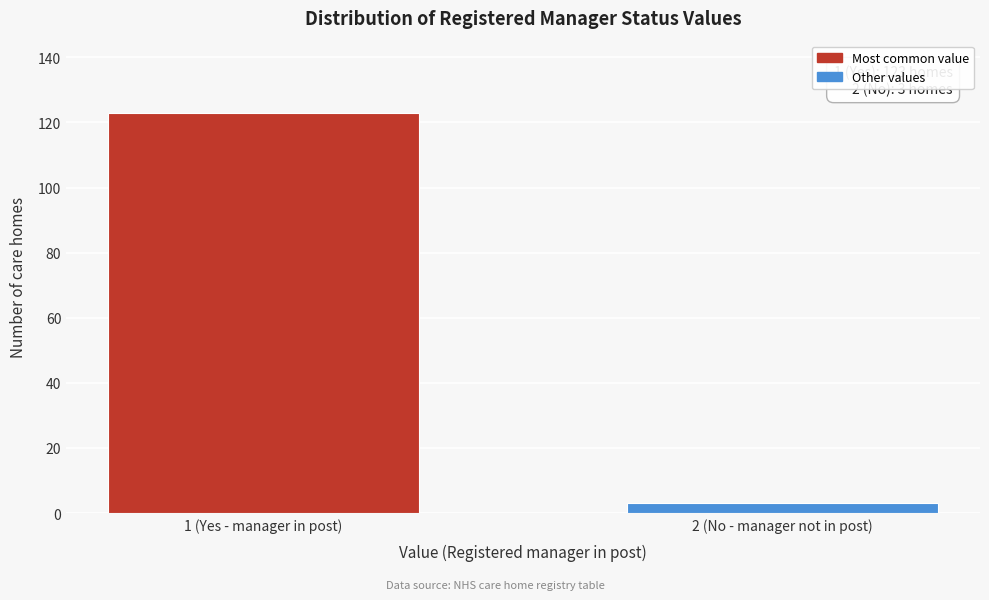

Reading left to right, list all the values displayed in this chart.

1 (Yes - manager in post)=123	2 (No - manager not in post)=3